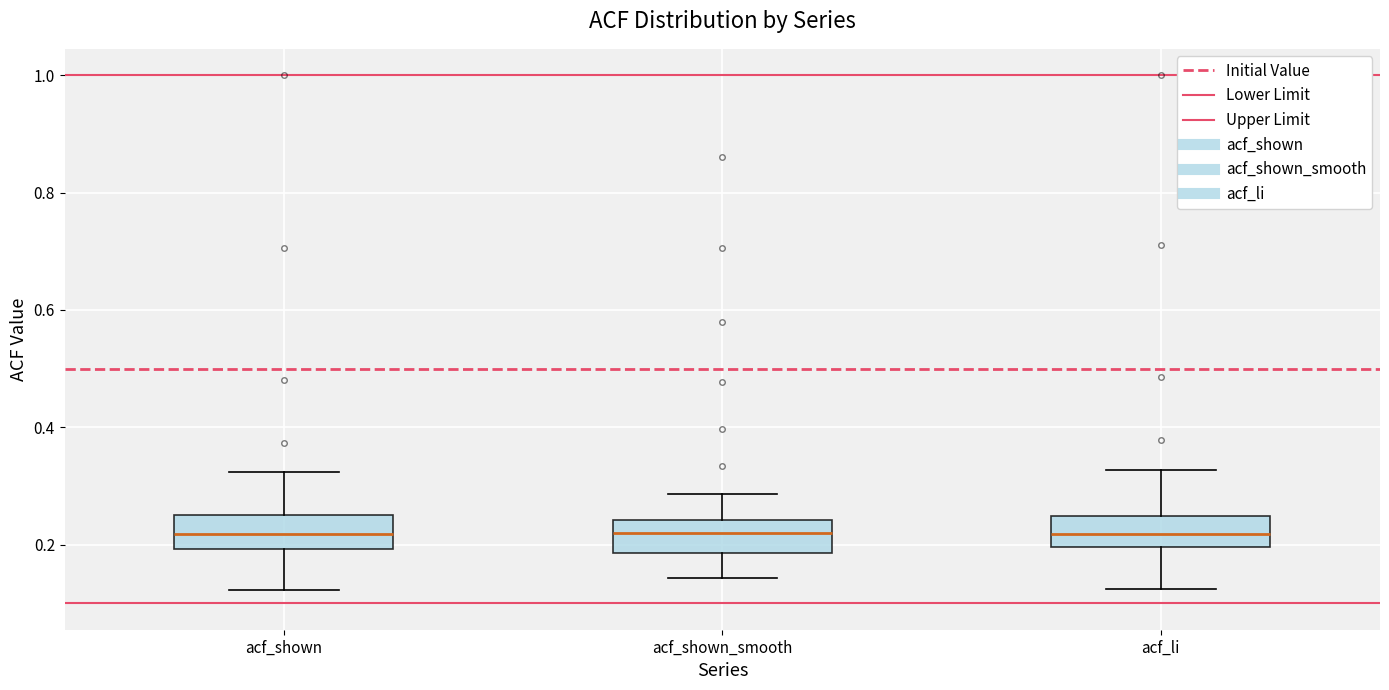

Where is the lower edge of the box for acf_shown_smooth on the y-axis? The values are not printed on the chart, so give them approximately, as read against the axis.

0.18